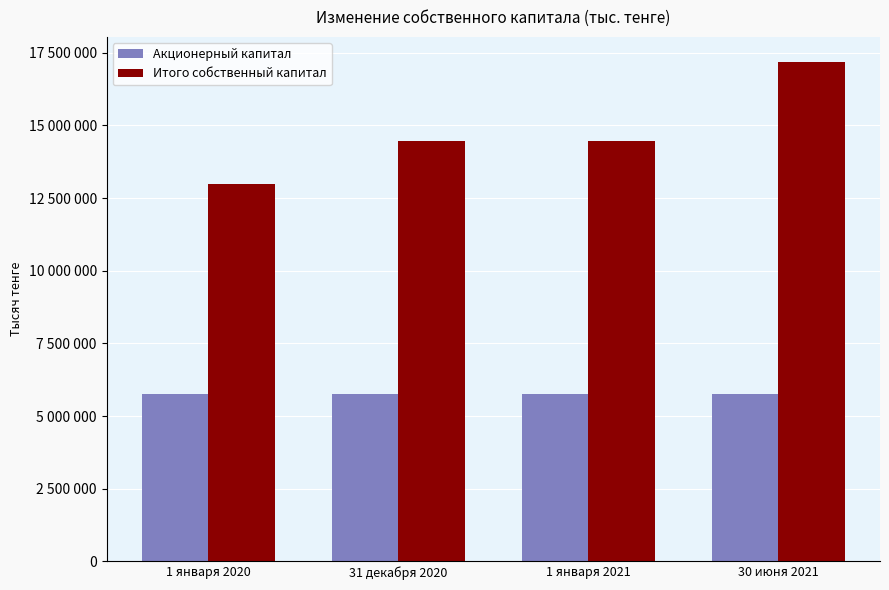

Which series has the largest total across all categories?

Итого собственный капитал